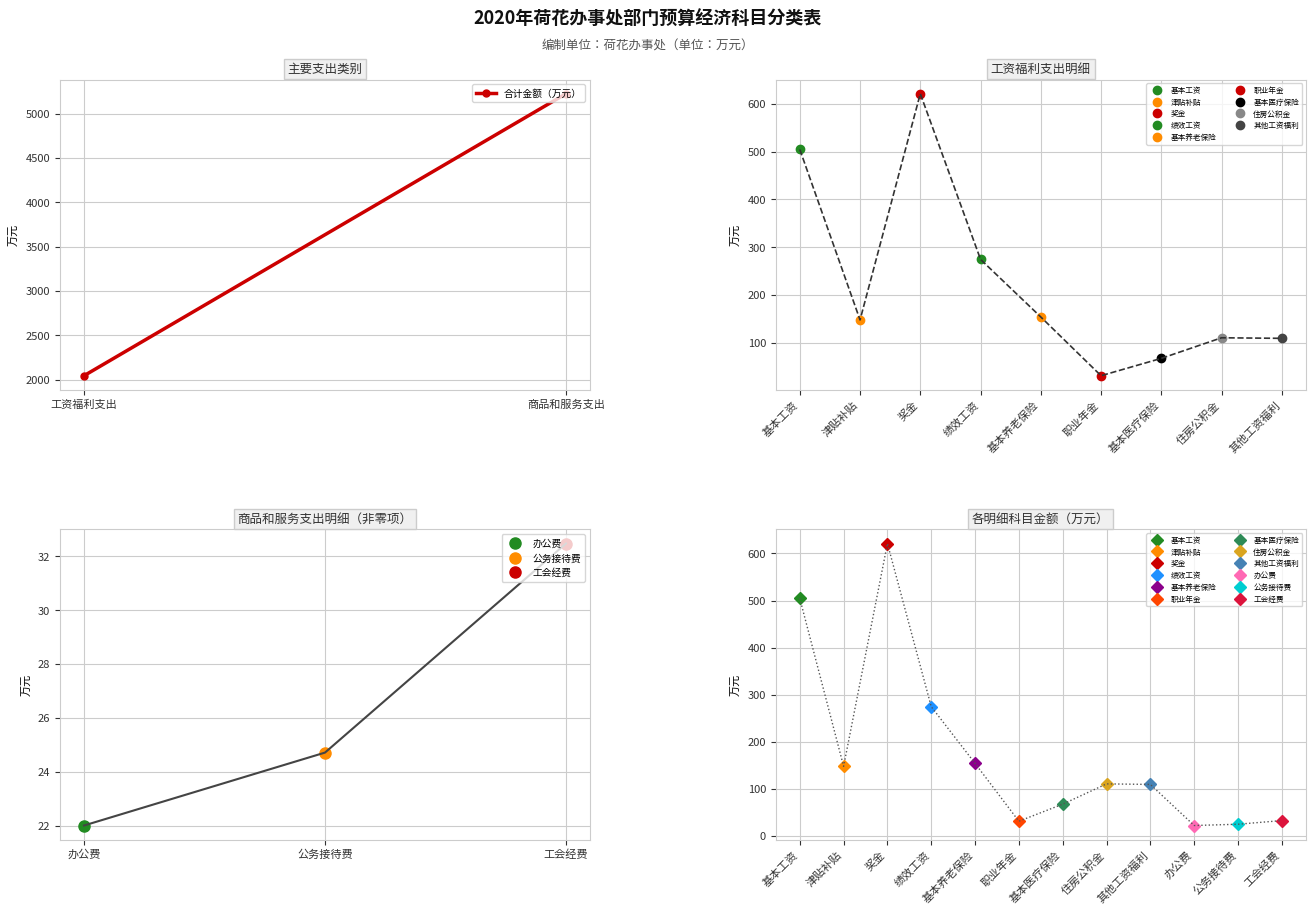

What is the sum of the values at 商品和服务支出 and 工资福利支出?

7268.2